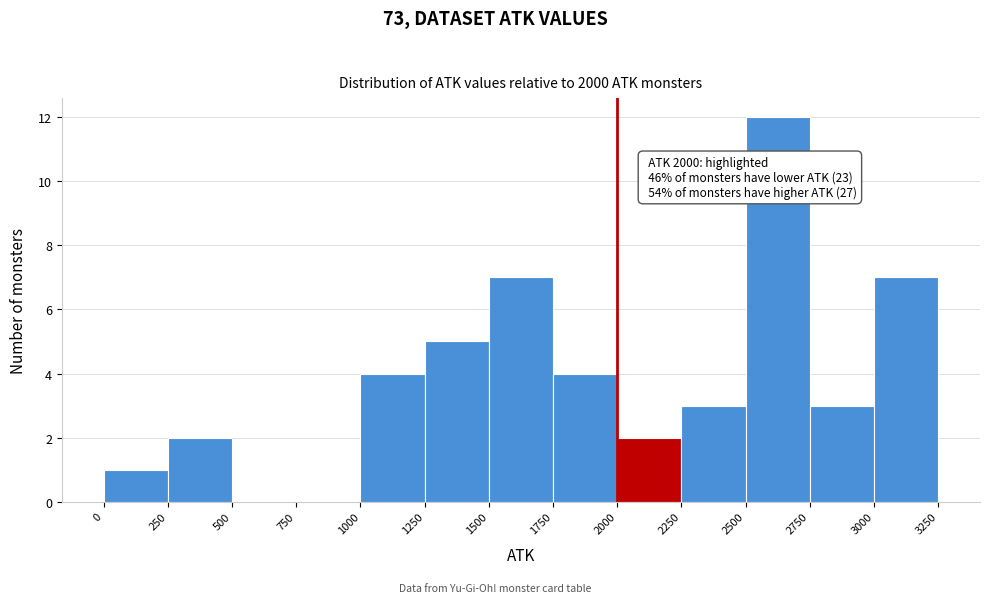

Over which range of the x-axis is the bar tallest?

2500 to 2750